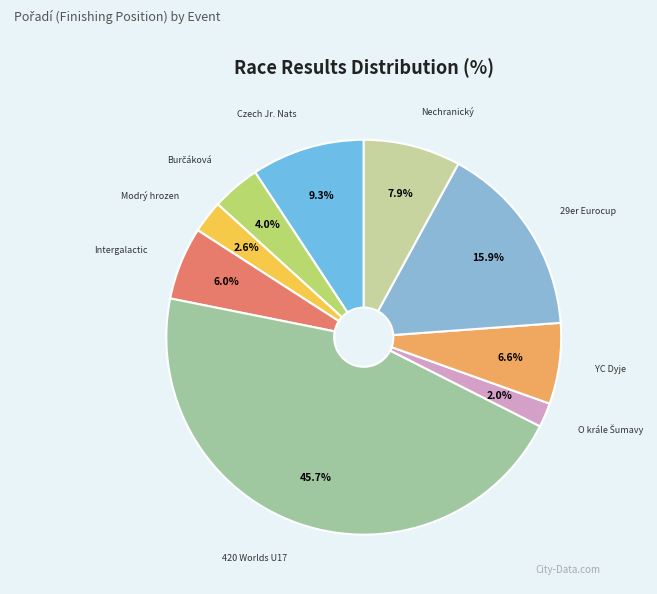

How much of the chart is everything except Modrý hrozen?

97.4%